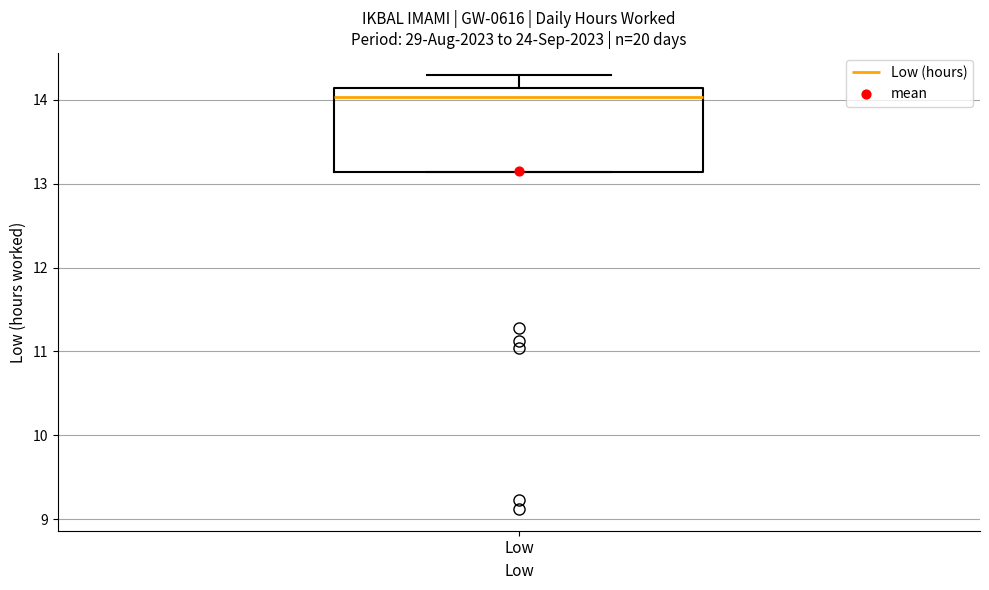

Read this box plot against the y-axis: the position of the median line, the range covered by the box, and the ends of both whiskers. The values are not printed on the chart, so give them approximately, as read against the axis.

median 14.0, box 13.1 to 14.1, whiskers 13.1 to 14.3